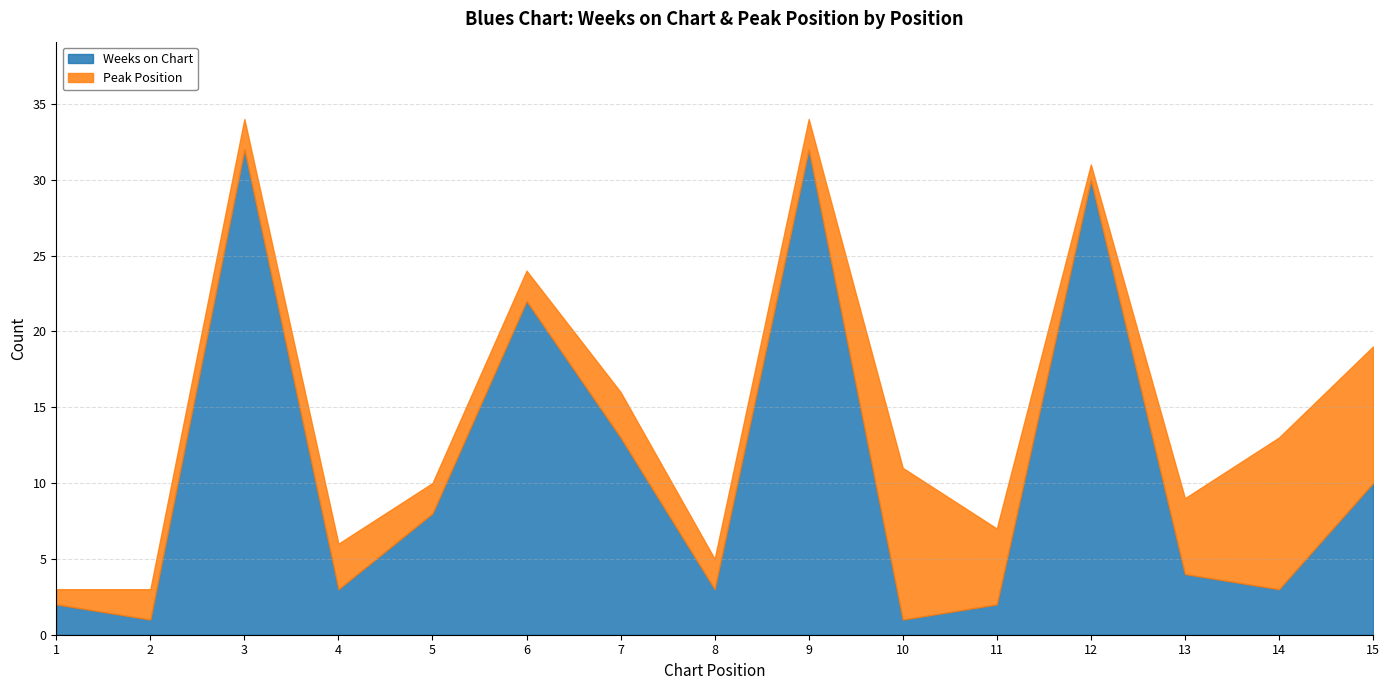

Rank the categories by Peak Position value from highest to lowest.

10, 14, 15, 11, 13, 4, 7, 2, 3, 5, 6, 8, 9, 1, 12